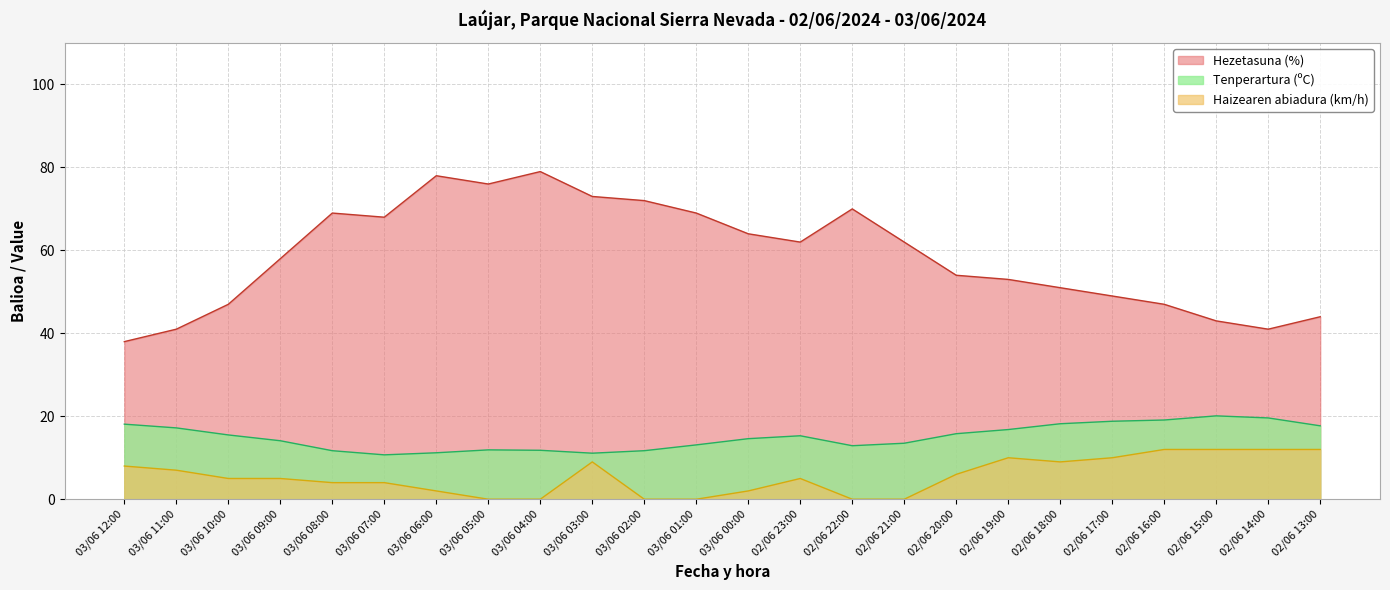

At 03/06 05:00, list the series in order from smallest to largest.

Haizearen abiadura (km/h), Tenperartura (ºC), Hezetasuna (%)